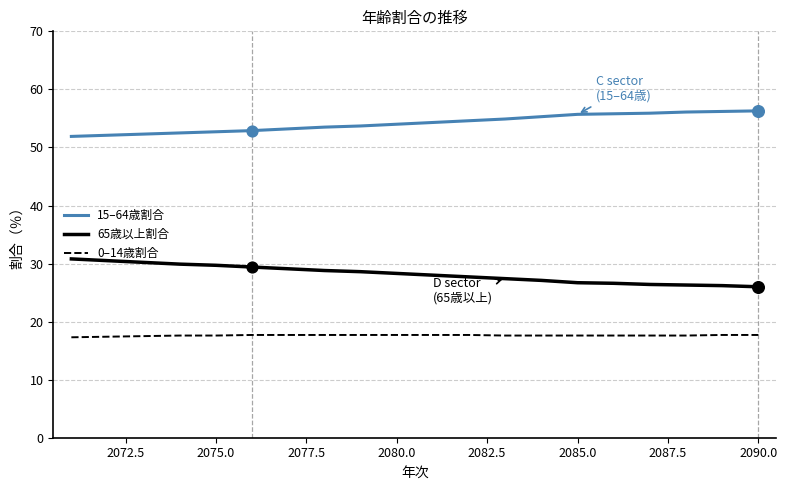

What are all the series names shown in the legend?

15–64歳割合, 65歳以上割合, 0–14歳割合